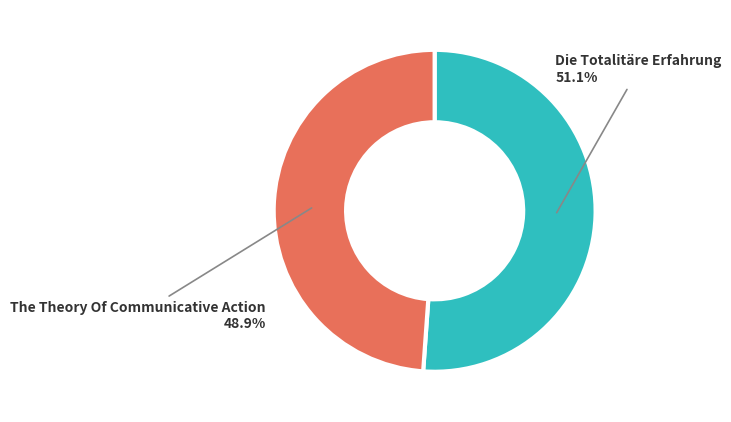

What percentage is NOT represented by Die Totalitäre Erfahrung?

48.9%